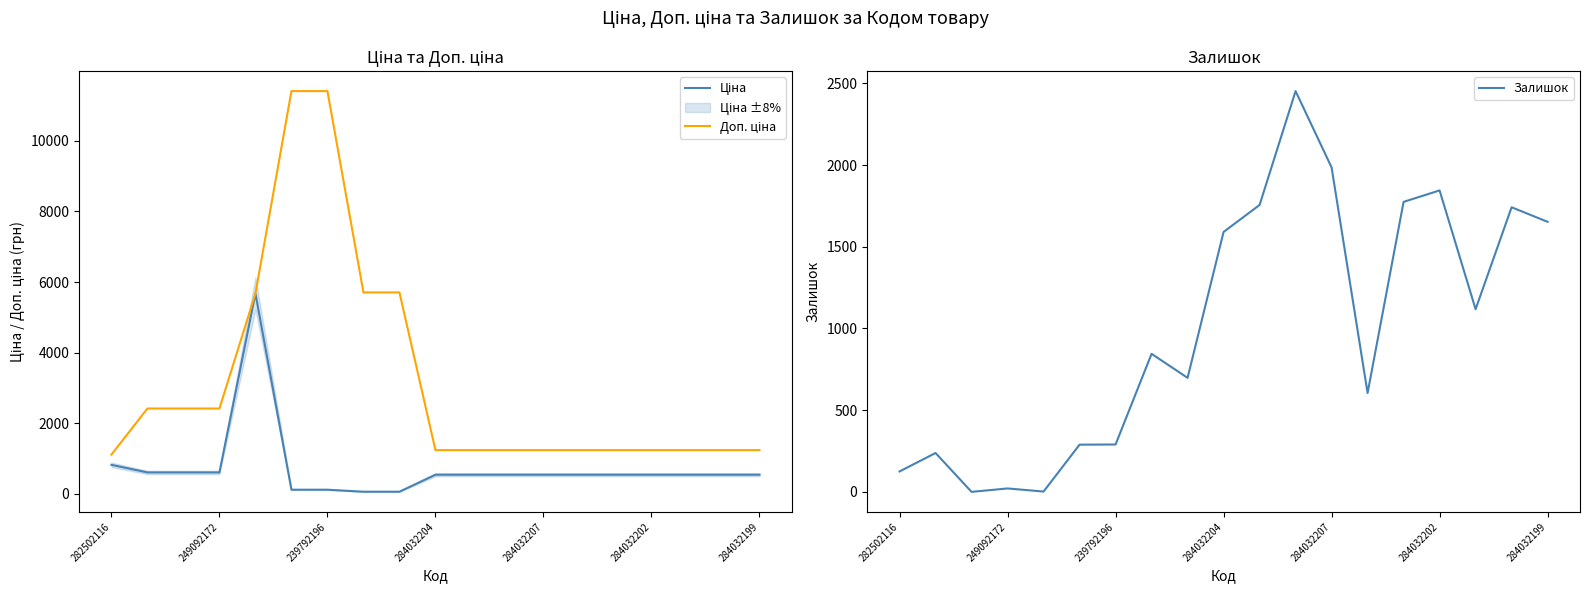

The Залишок series shows 698.0 at 8. True or false?

True